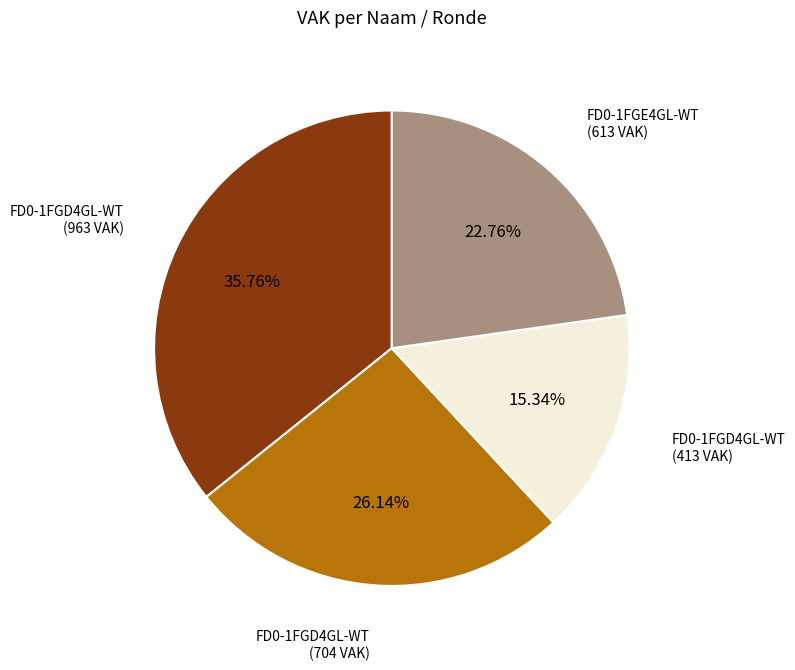

Is there a majority slice in this chart?

No